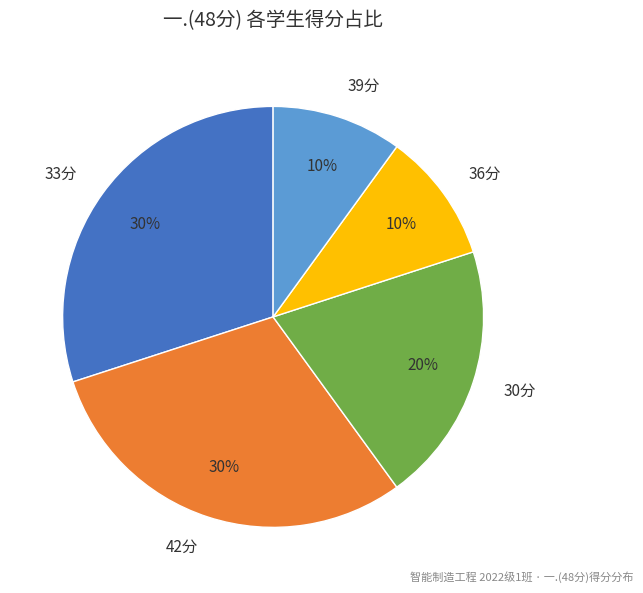

To the nearest percent, what portion does 33分 represent?

30%